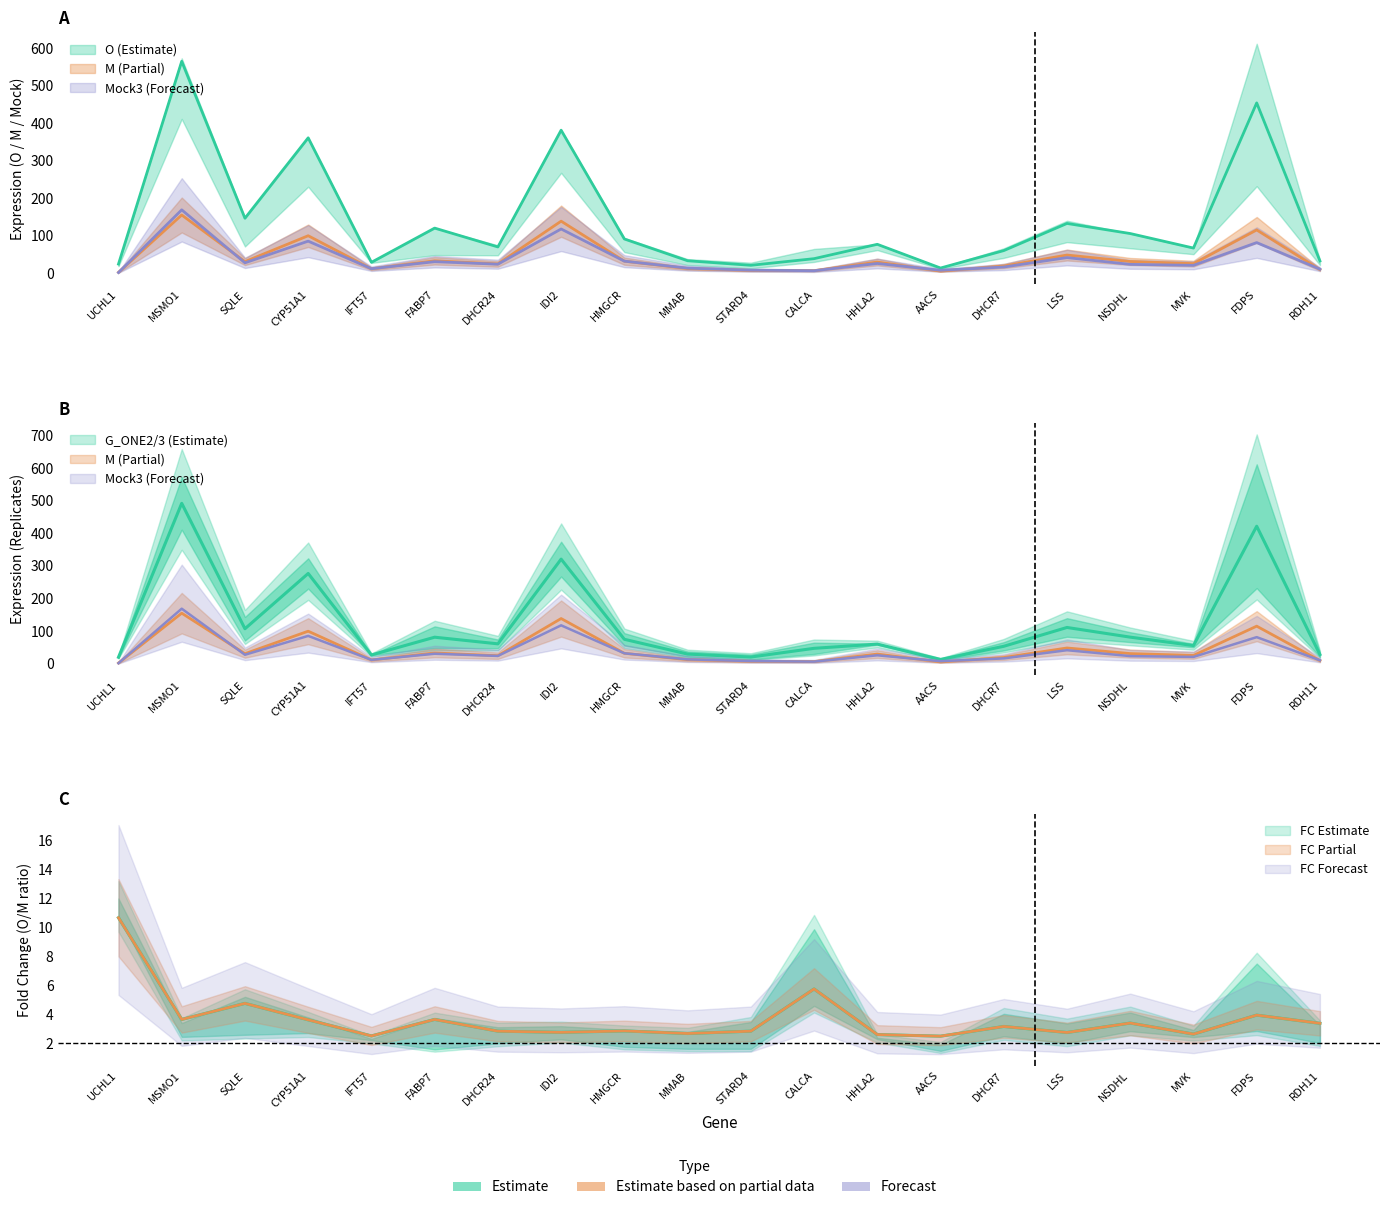

True or false: O and G_ONE2 cross at least once.

False